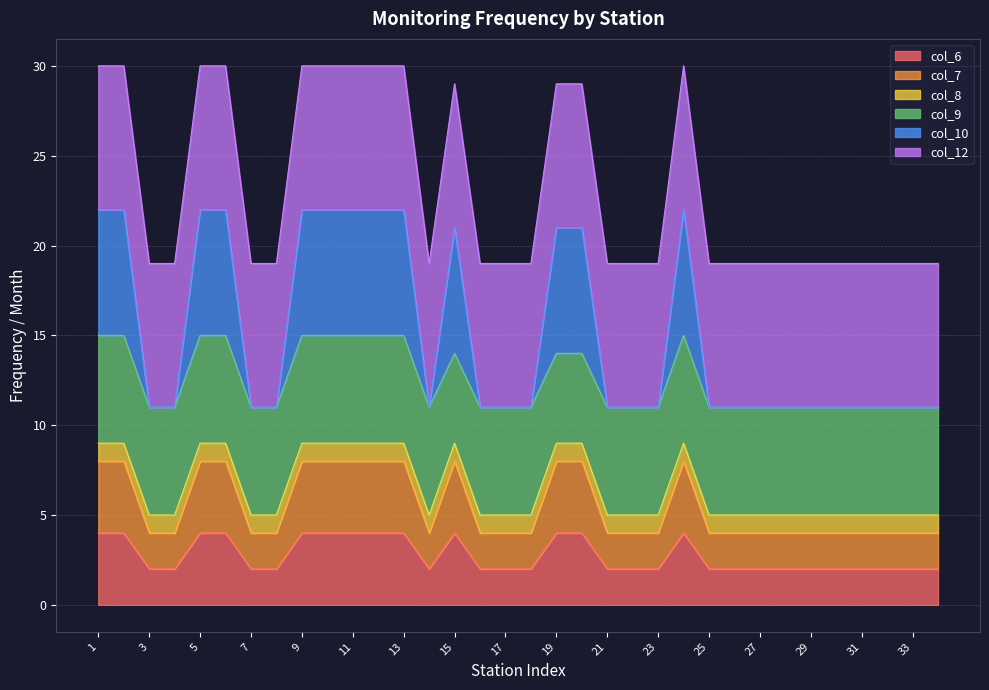

At which label does col_6 reach its minimum?

3